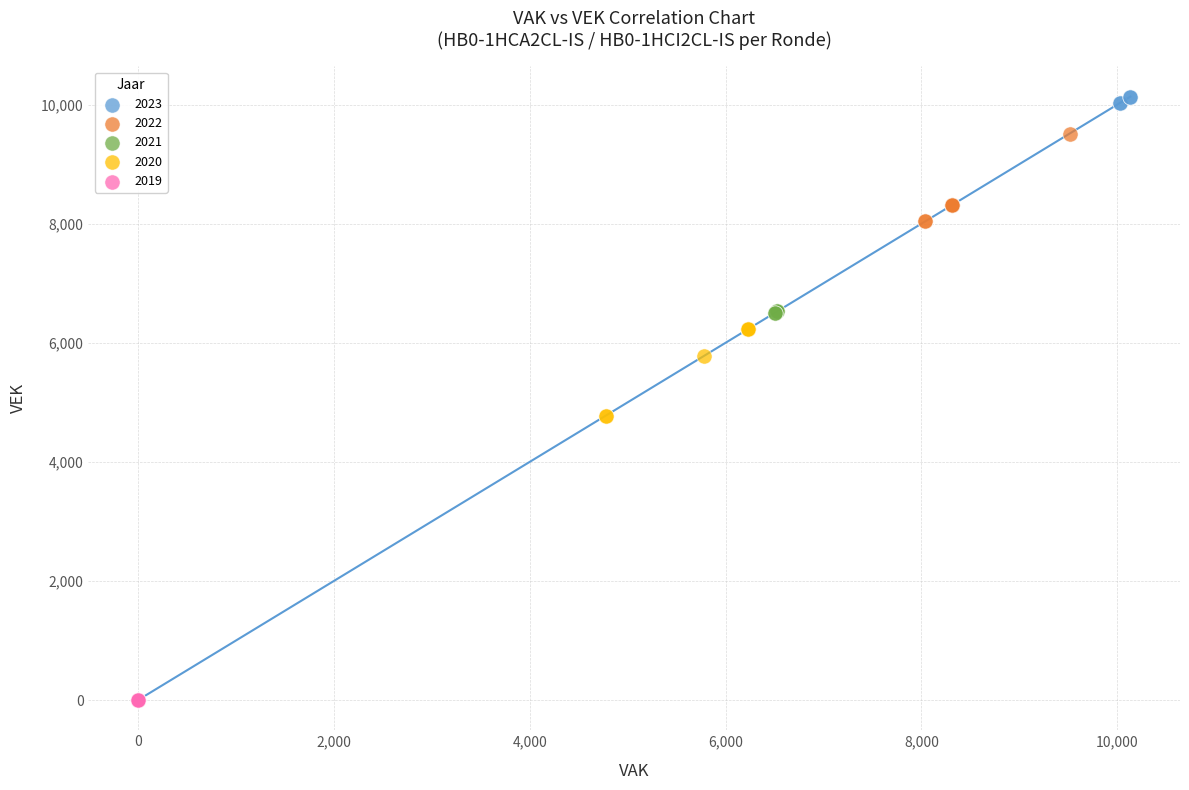

Which series contains the lowest Y value?

2019